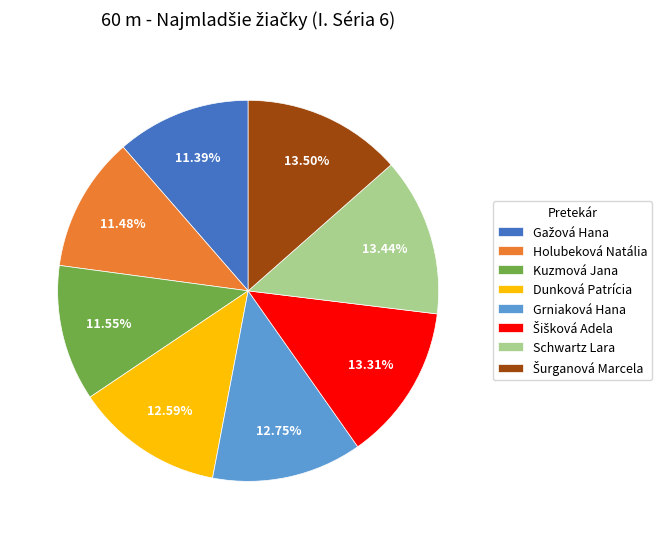

How much of the chart is everything except Dunková Patrícia?

87.4%